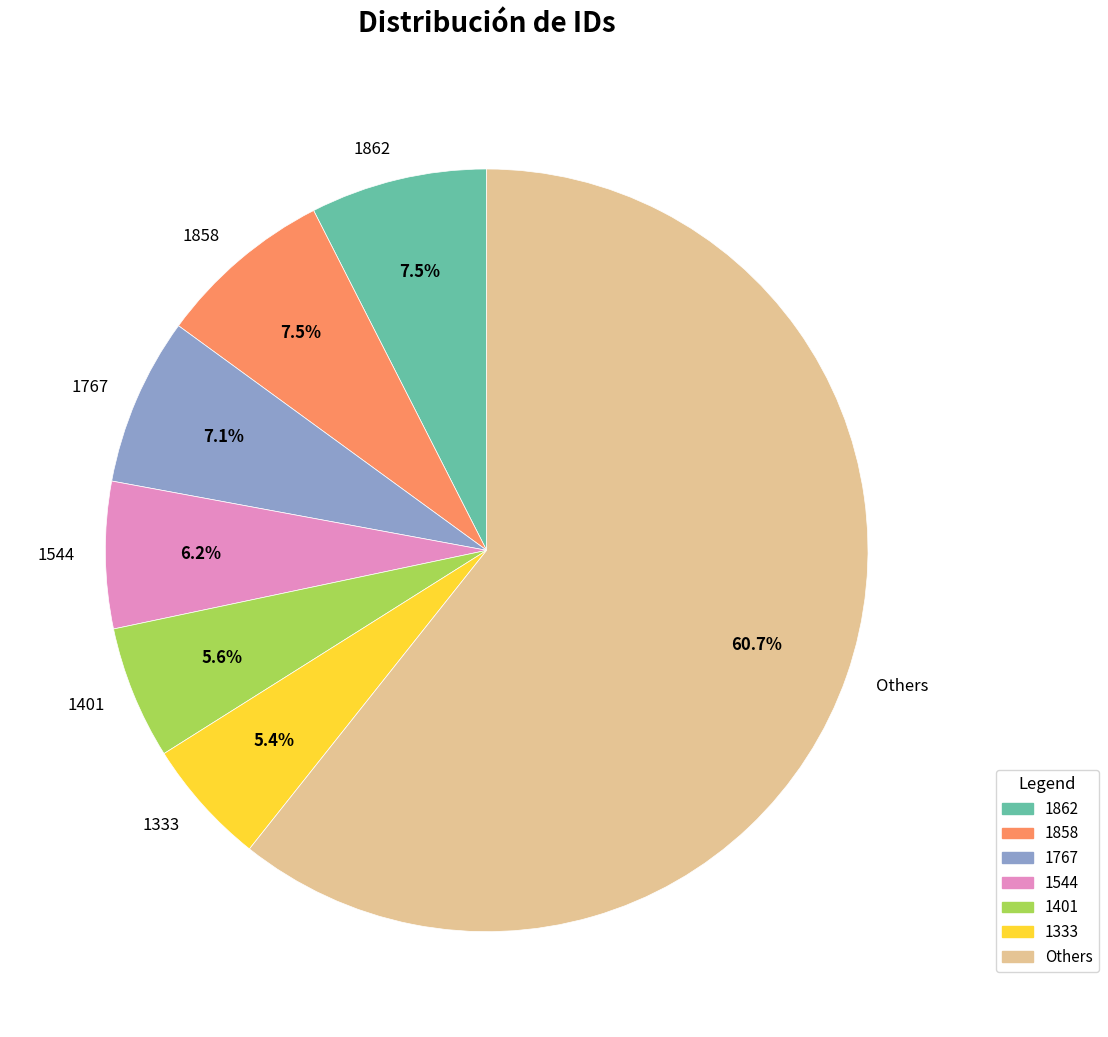

What percentage is the 1544 slice, to the nearest percent?

6%